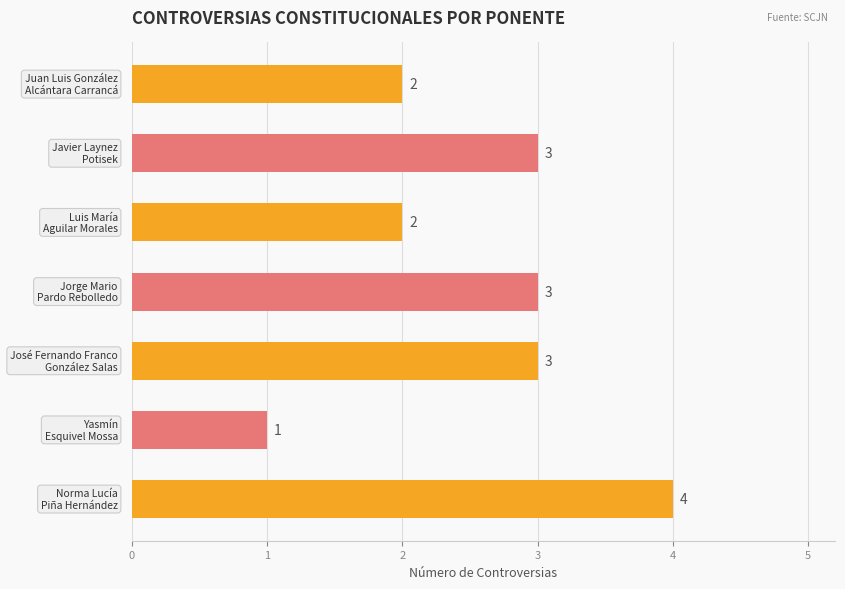

What is the smallest value displayed?

1